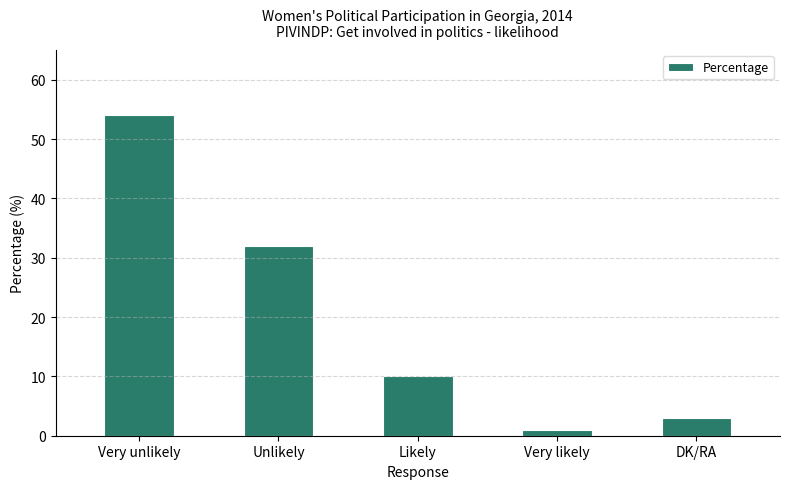

How many bars are there in total?

5